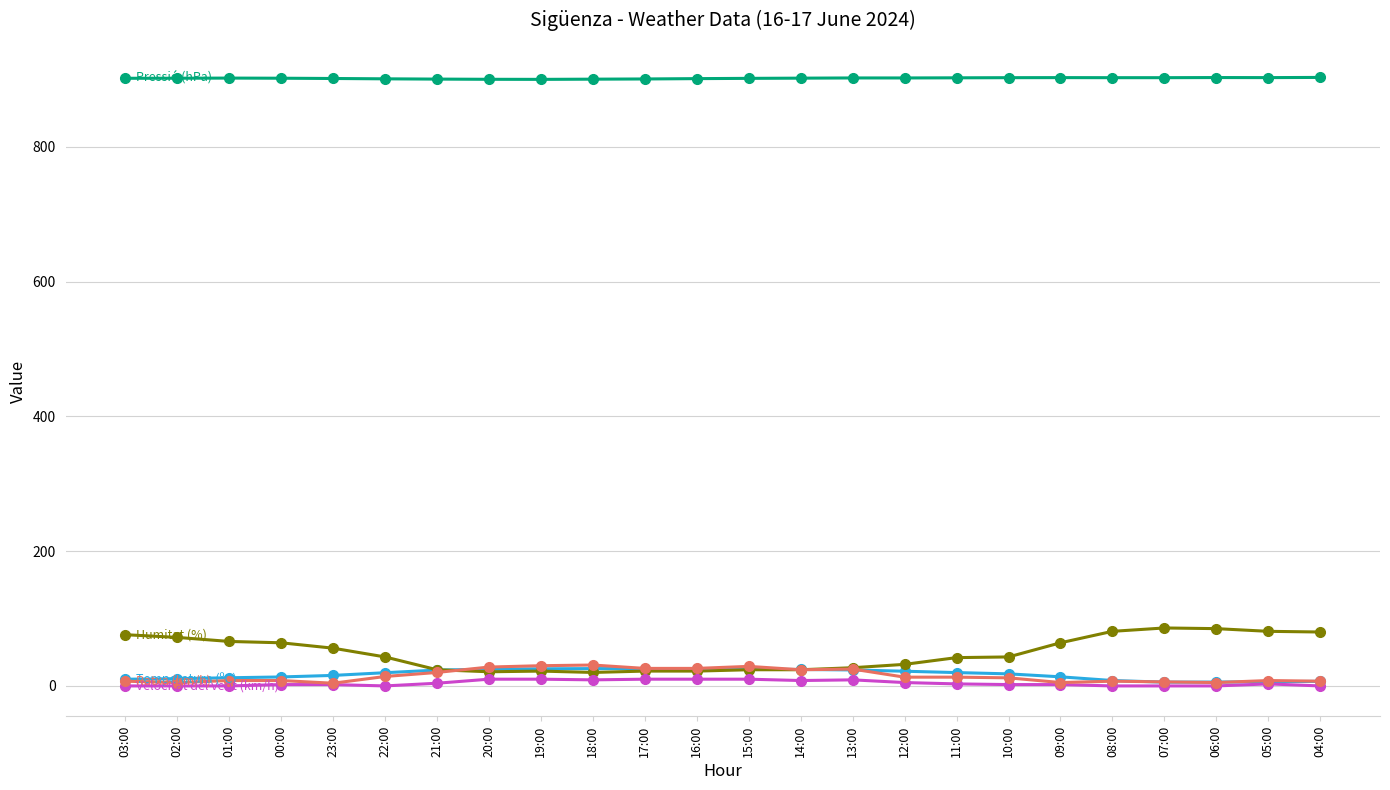

How many series are shown in this chart?

5